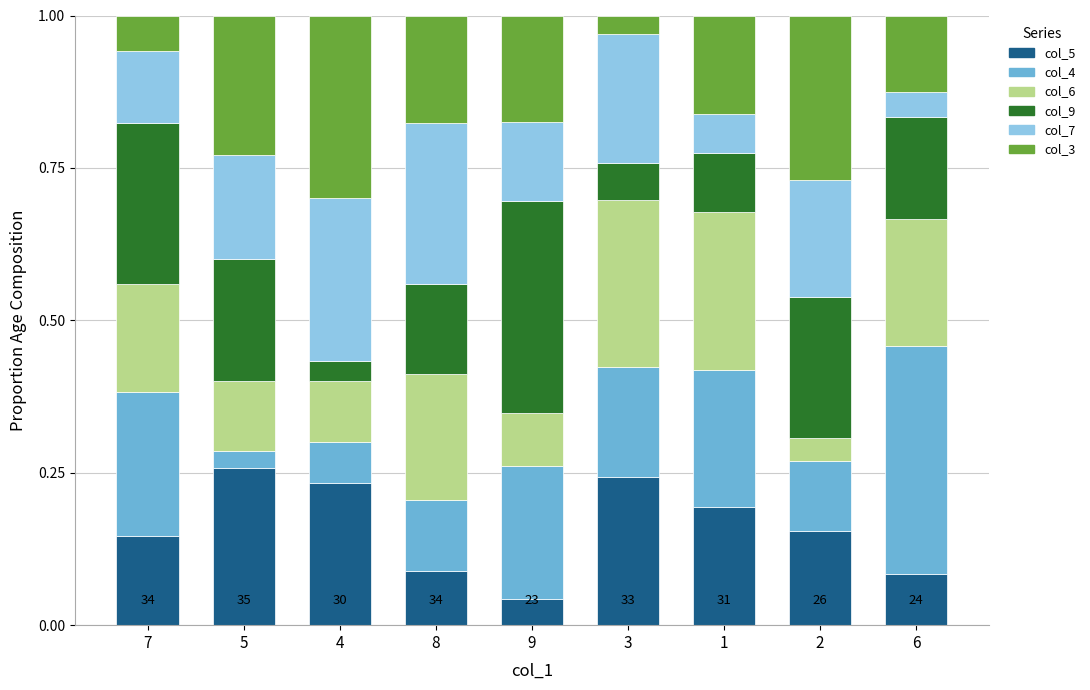

Which category has the lowest value in the col_5 series?

9